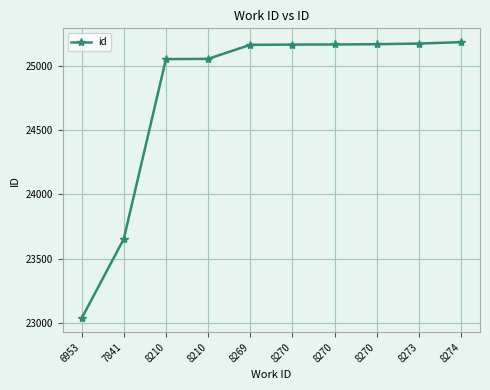

How many lines are shown in the chart?

1